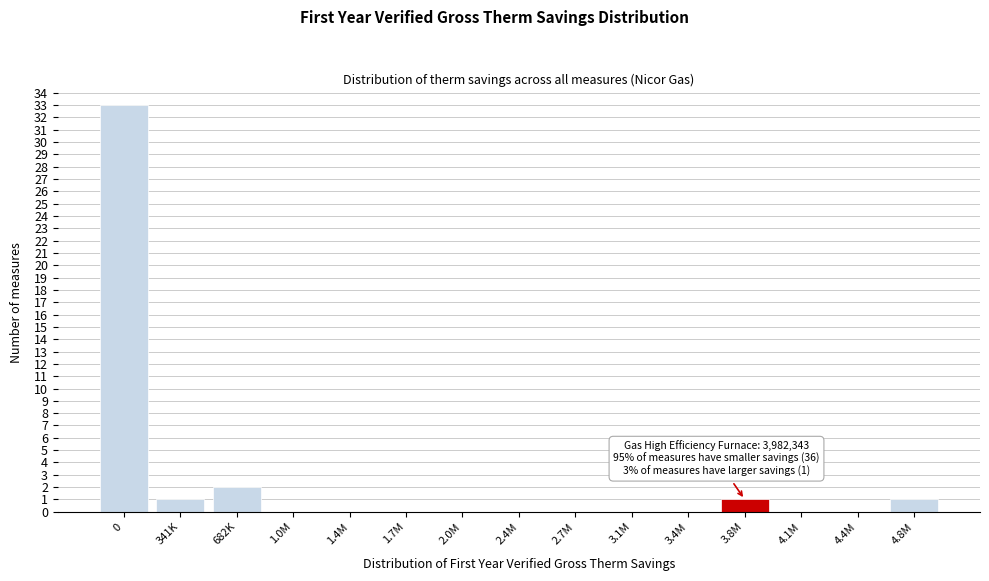

The chart shows a value of 0 at 4.4M. True or false?

True